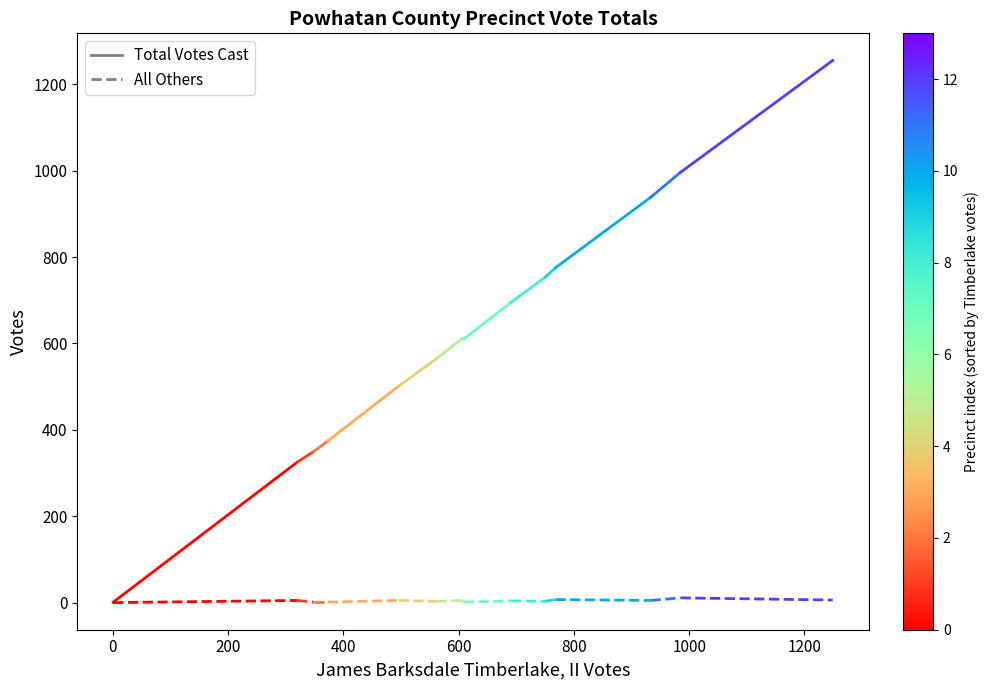

What are all the series names shown in the legend?

Total Votes Cast, All Others